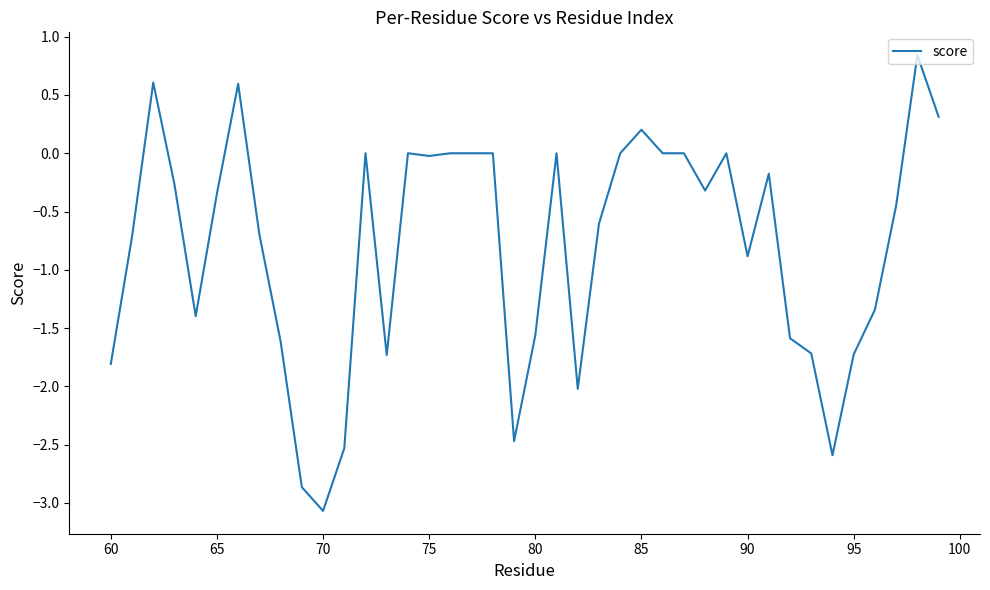

What is the smallest value displayed?

-3.1